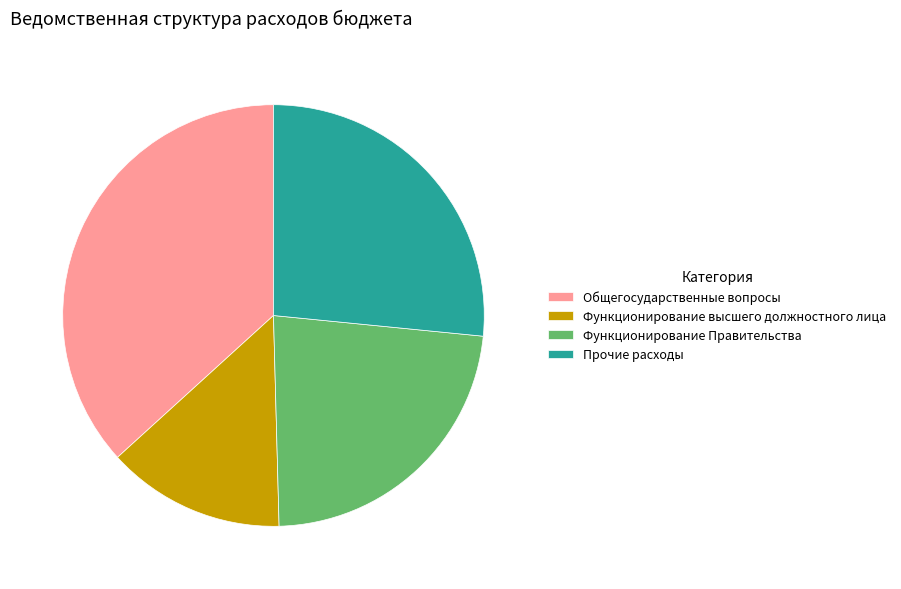

Which has a higher value, Общегосударственные вопросы or Прочие расходы?

Общегосударственные вопросы